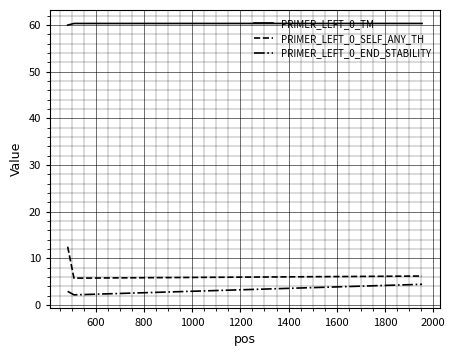

What is the difference between the maximum and minimum values in the PRIMER_LEFT_0_SELF_ANY_TH series?

6.7